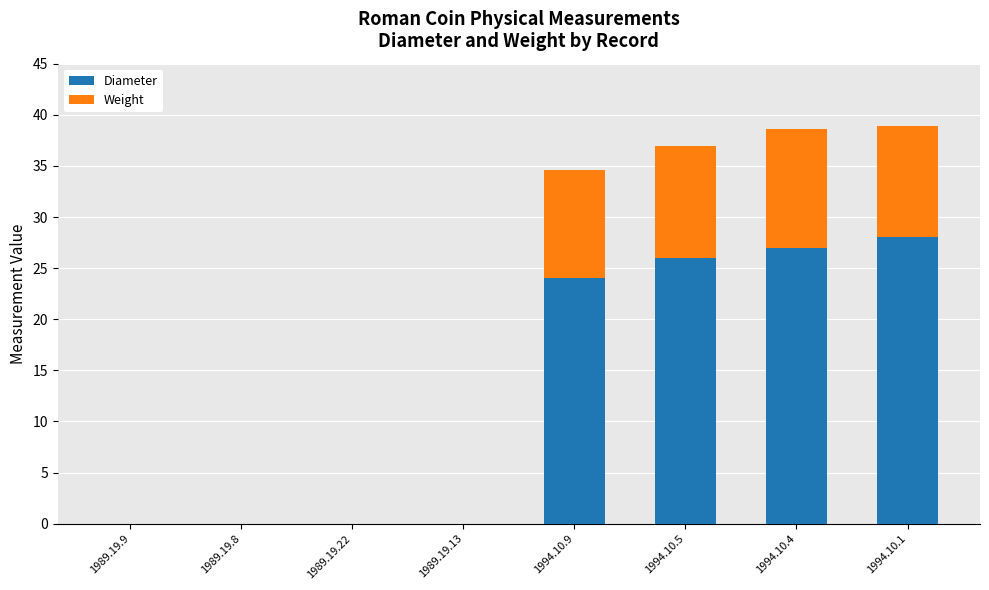

What is the sum of all Diameter values?

105.0